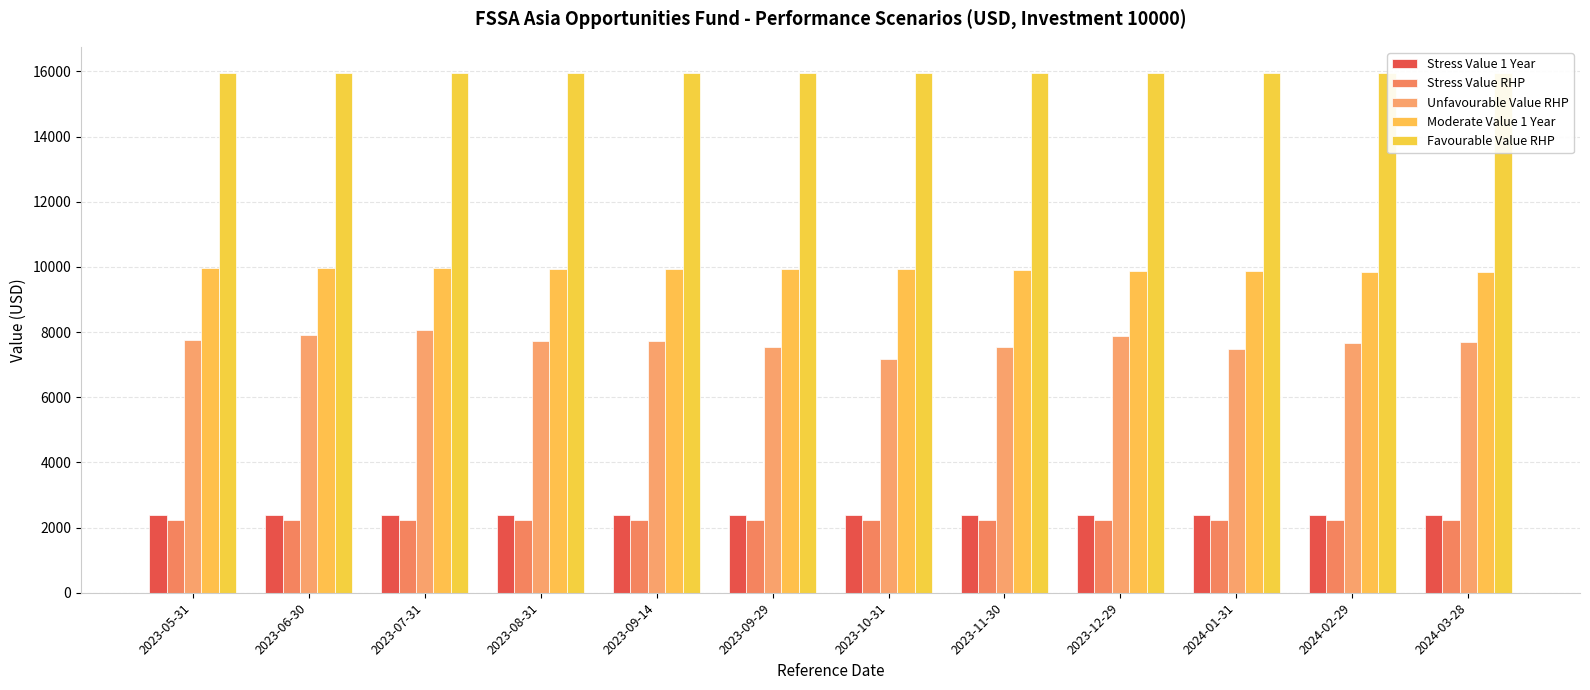

Rank the categories by Stress Value 1 Year value from highest to lowest.

2023-05-31, 2023-06-30, 2023-07-31, 2023-08-31, 2023-09-14, 2023-09-29, 2023-10-31, 2023-11-30, 2023-12-29, 2024-01-31, 2024-02-29, 2024-03-28